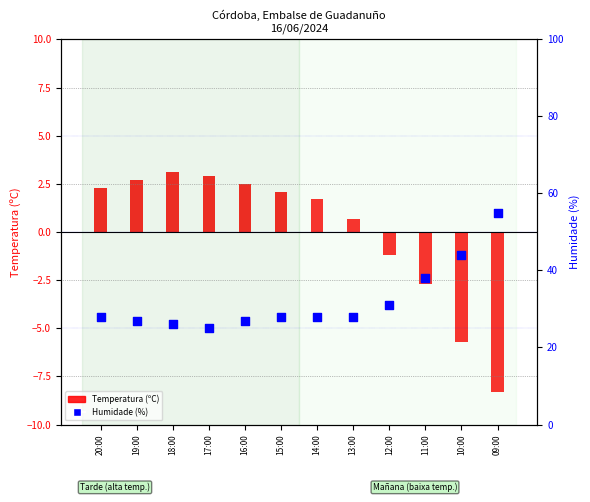

Is the value of Temperatura (ºC) at 10:00 greater than the value of Humidade (%) at 12:00?

No